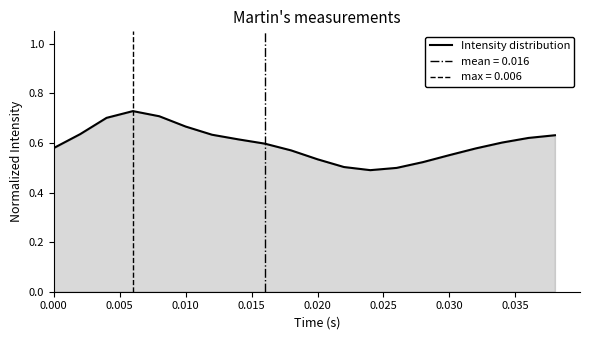

What is the minimum value shown in the chart?

0.5